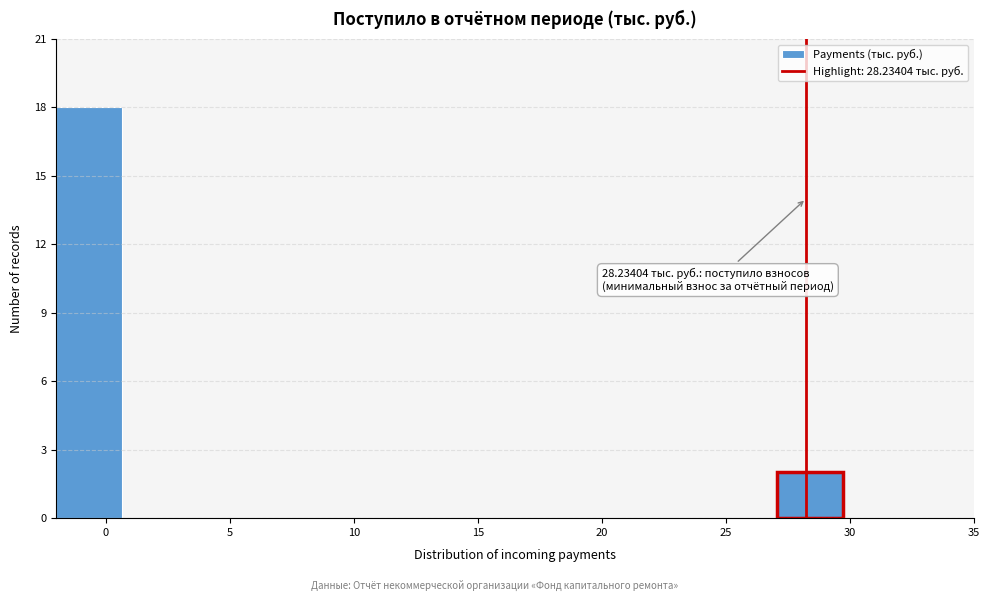

Over which range of the x-axis is the bar tallest?

-2.0 to 0.5